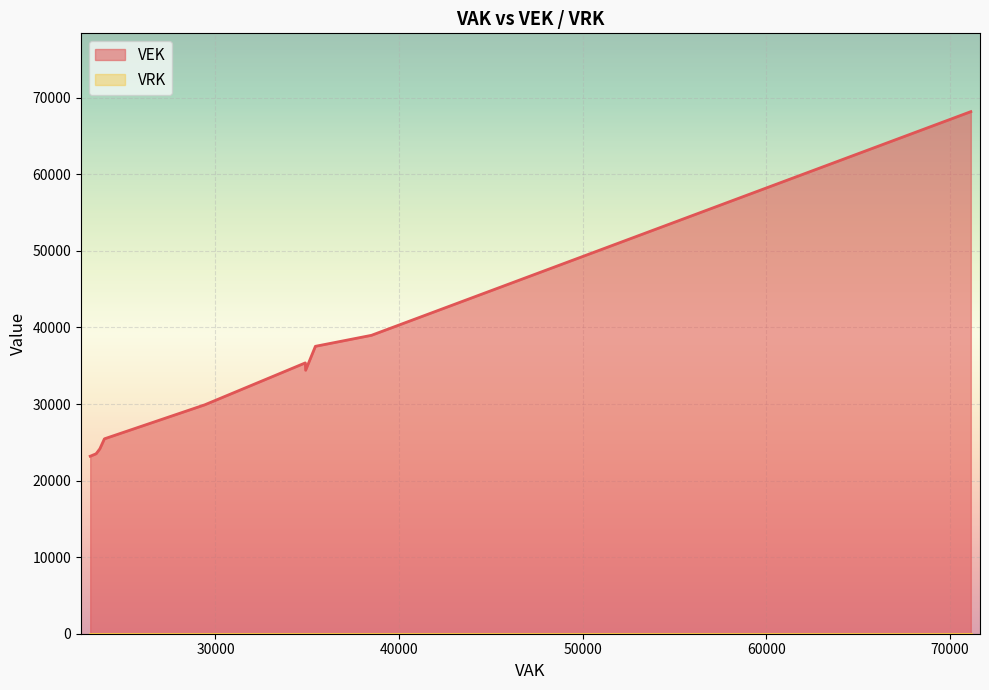

Which series has the largest range (max minus min)?

VEK